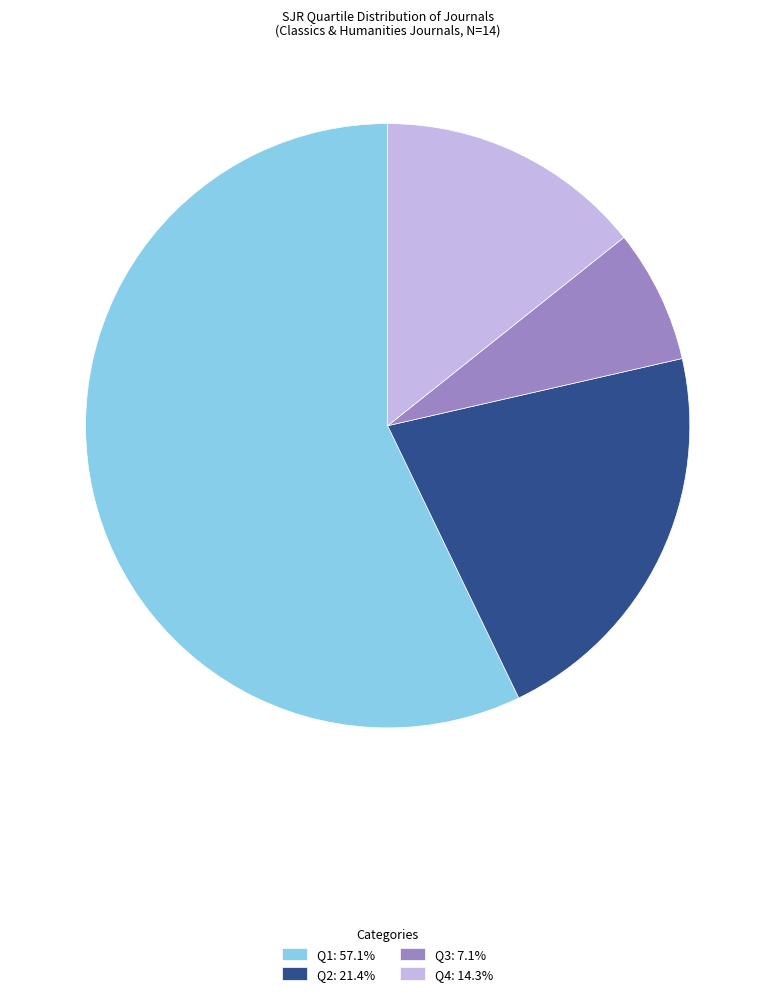

Is the sum of Q3: 7.1% and Q4: 14.3% greater than half?

No